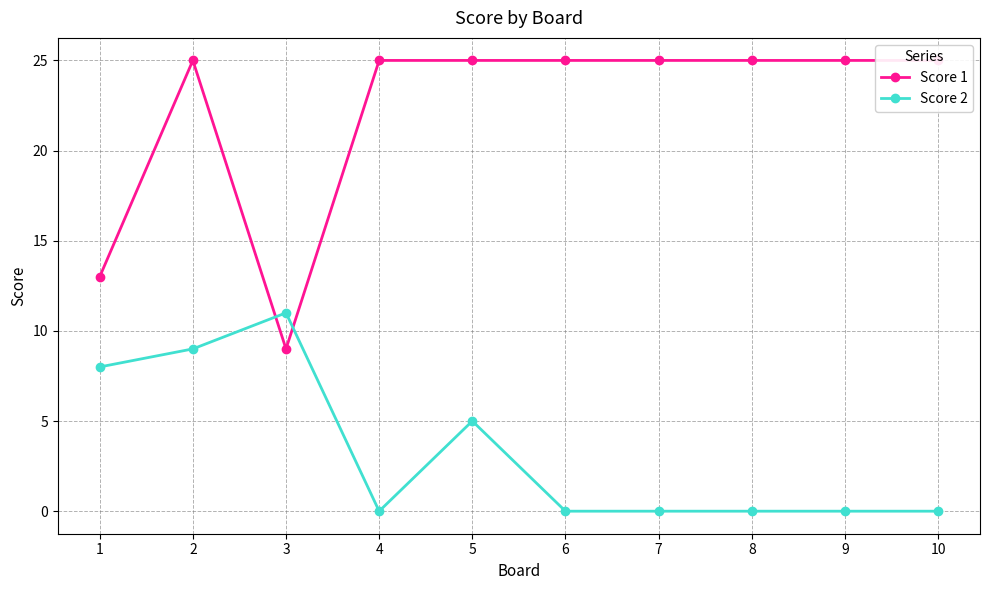

Which series changed the most between 8 and 9?

Score 1